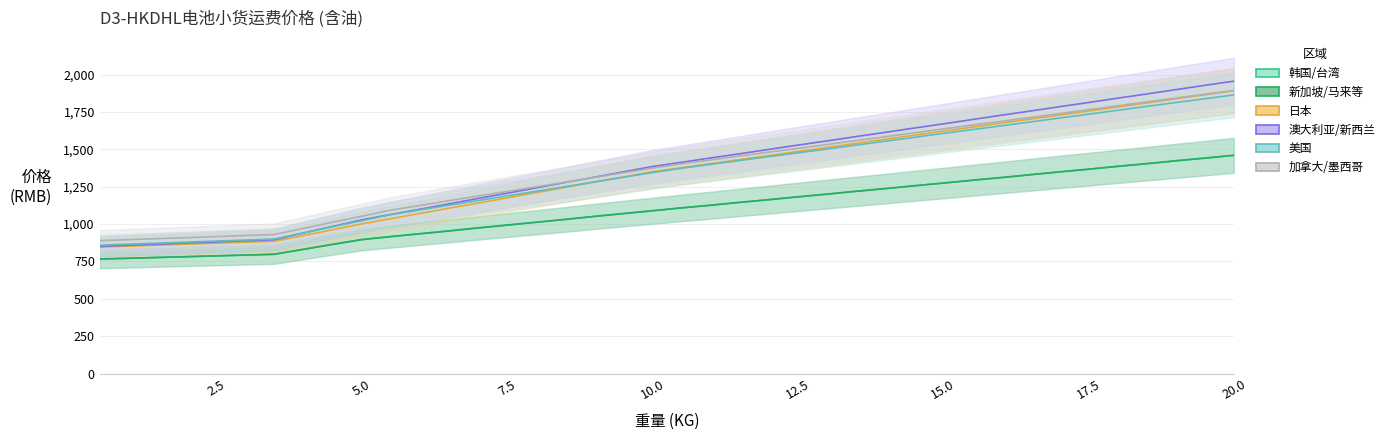

True or false: 日本 and 澳大利亚/新西兰 cross at least once.

False